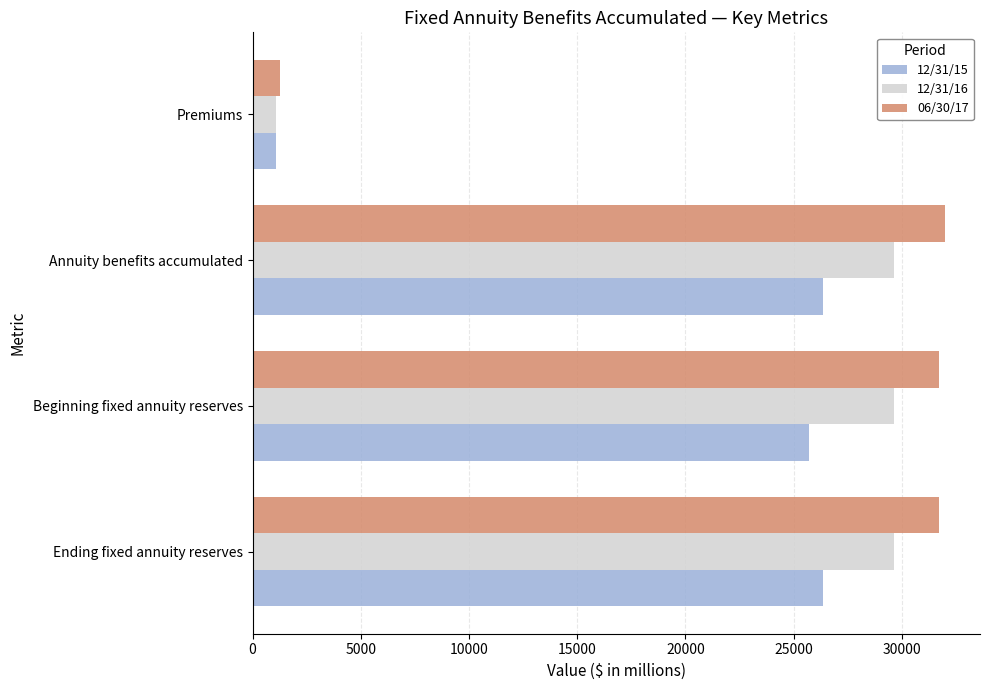

List the series in order of their peak value, highest first.

06/30/17, 12/31/16, 12/31/15